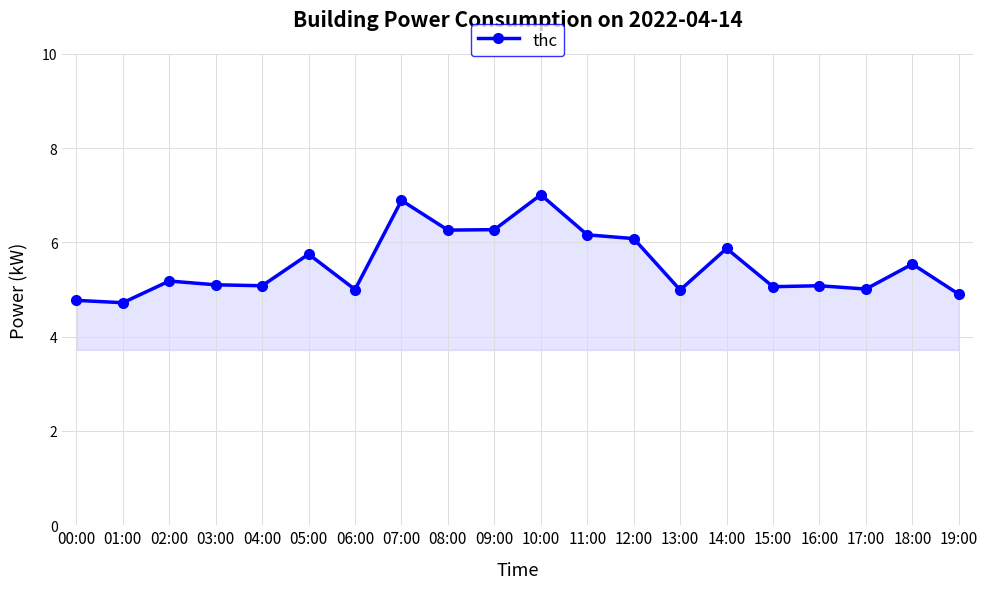

Reading right to left, transcribe all the data shown in this chart.

4.9	5.5	5.0	5.1	5.1	5.9	5.0	6.1	6.2	7.0	6.3	6.3	6.9	5.0	5.8	5.1	5.1	5.2	4.7	4.8